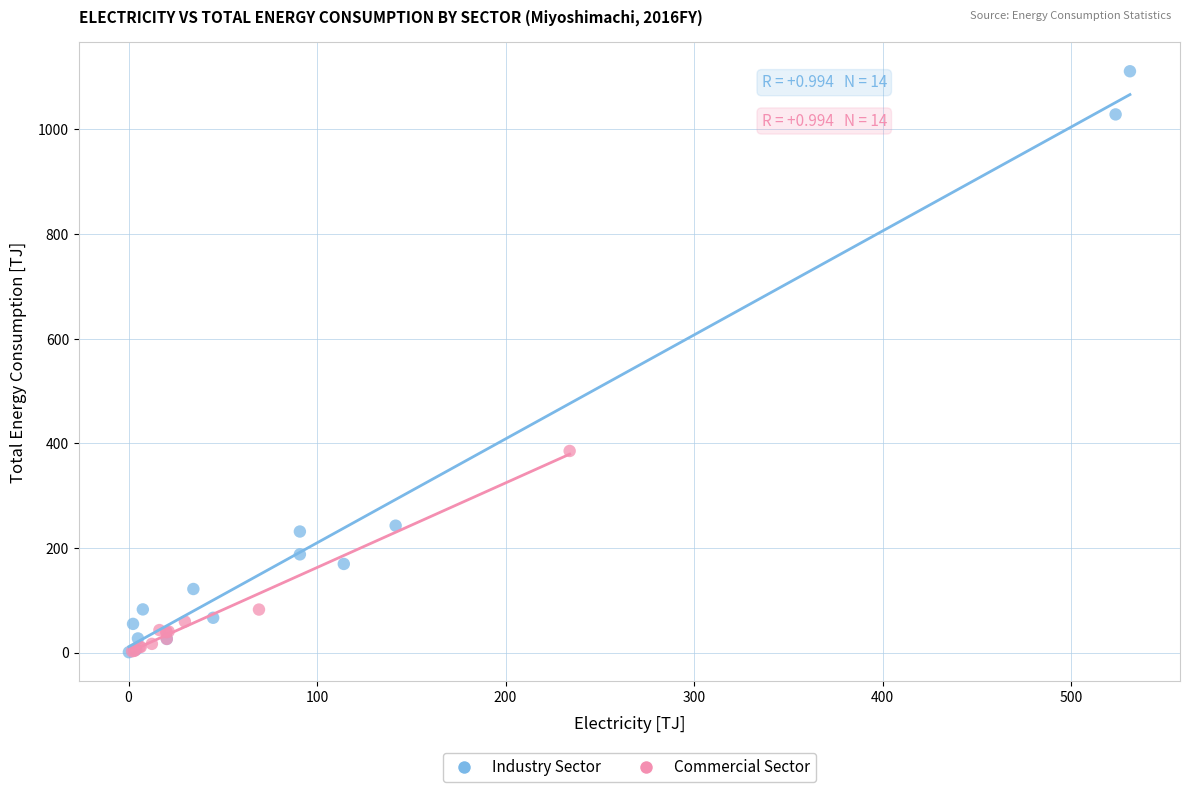

Which series has the largest Y range (max minus min)?

Industry Sector